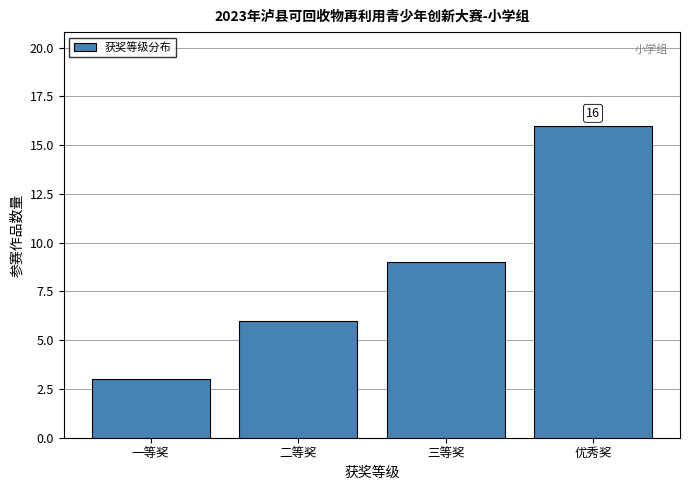

Reading left to right, transcribe all the data shown in this chart.

一等奖=3	二等奖=6	三等奖=9	优秀奖=16